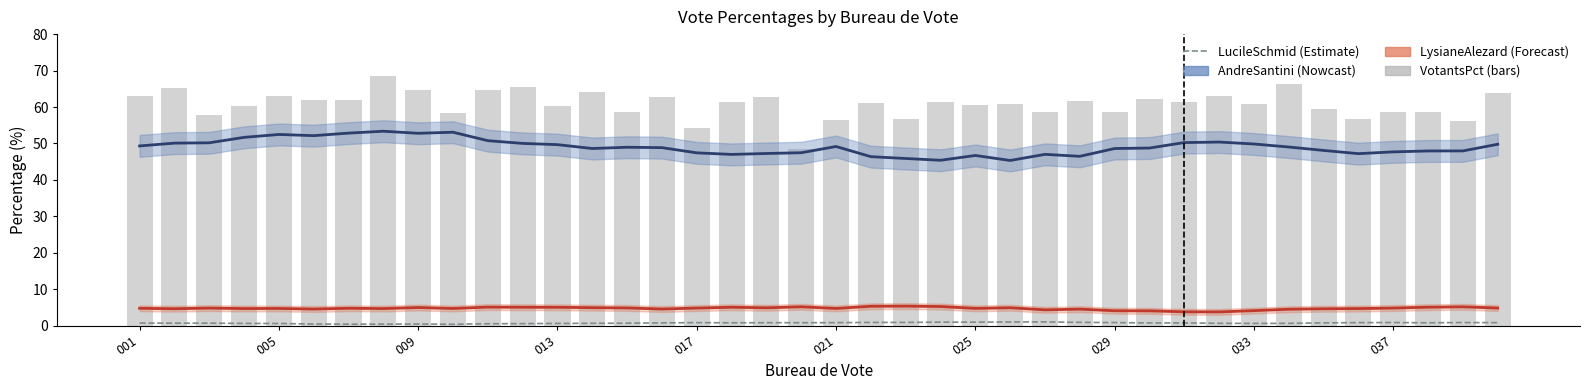

Is the value of VotantsPourcentages at 13 greater than the value of LucileSchmidPourcentages at 22?

Yes